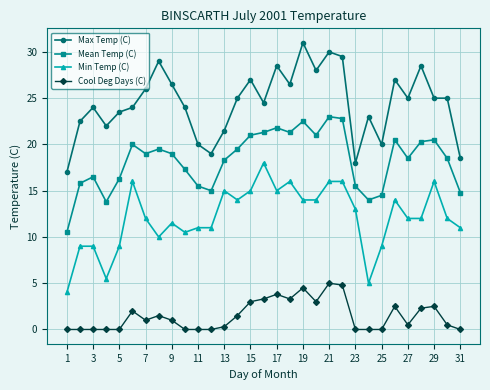

What is the greatest value displayed?

31.0